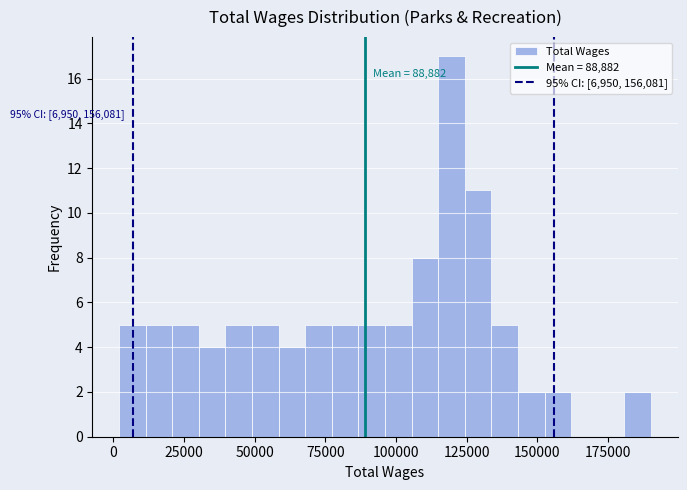

Around what value on the x-axis is the tallest bar? Give the approximate position of its centre, as read against the axis.

120000